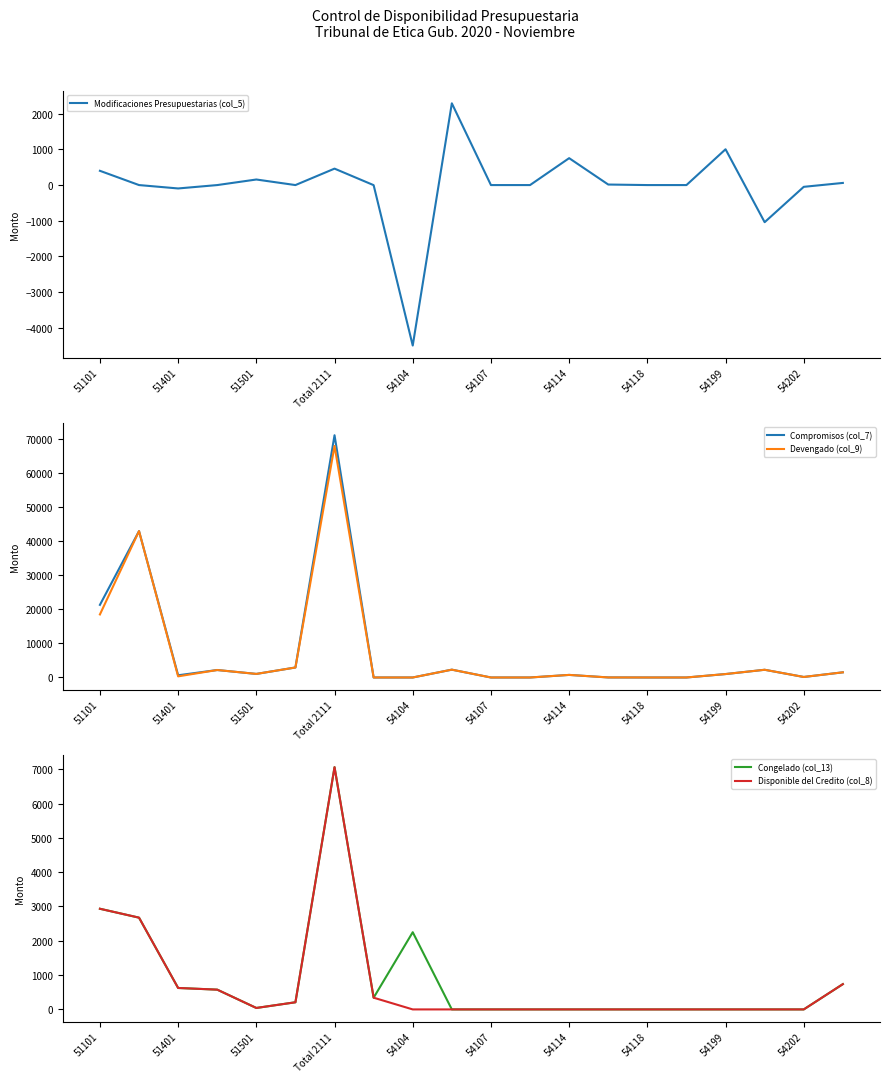

True or false: Modificaciones Presupuestarias (col_5) has a value of 20.7 at 13.

False